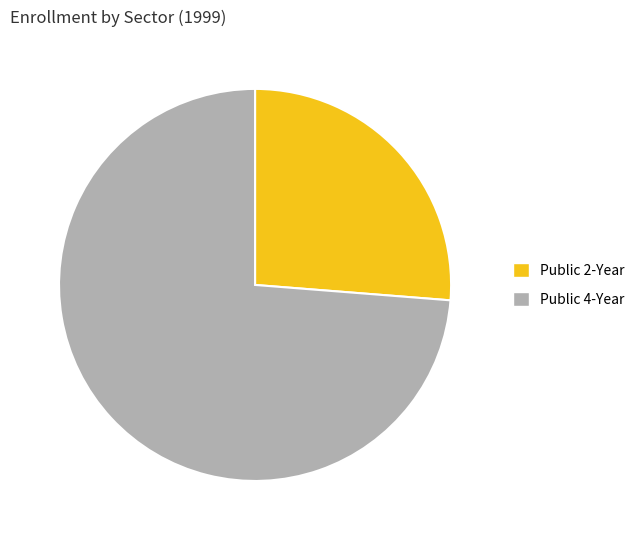

Is there a majority slice in this chart?

Yes